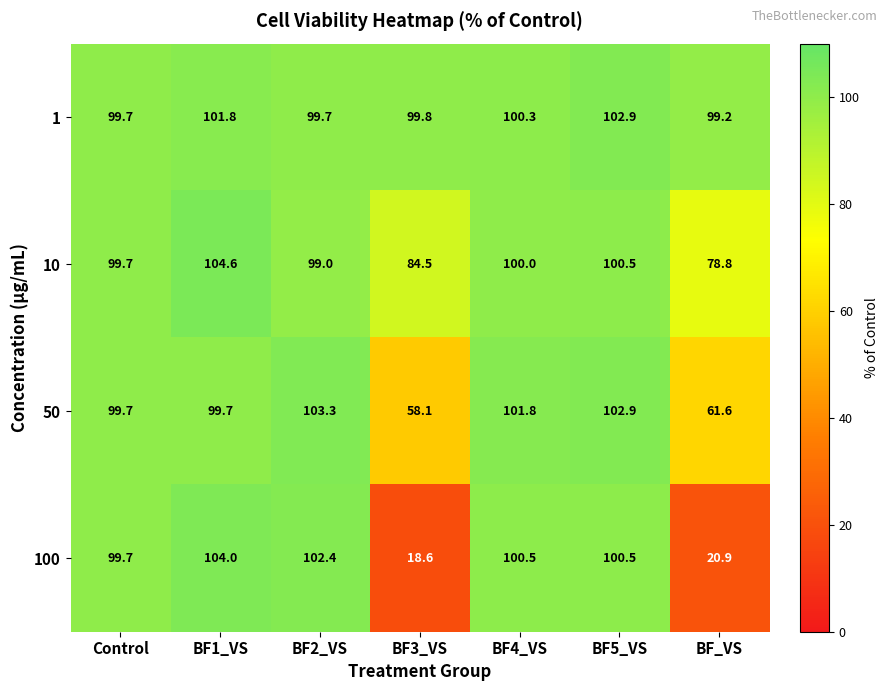

Reading left to right, transcribe all the data shown in this chart.

1: 99.7	101.8	99.7	99.8	100.3	102.9	99.2
10: 99.7	104.6	99.0	84.5	100.0	100.5	78.8
50: 99.7	99.7	103.3	58.1	101.8	102.9	61.6
100: 99.7	104.0	102.4	18.6	100.5	100.5	20.9